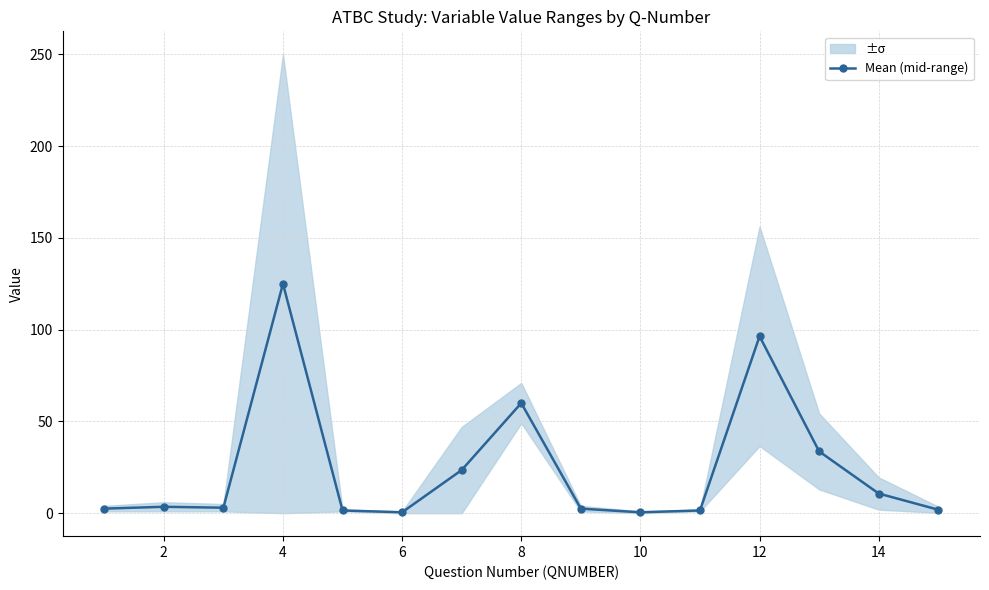

True or false: Mean (mid-range) has more than 2 points higher than both neighbors.

True